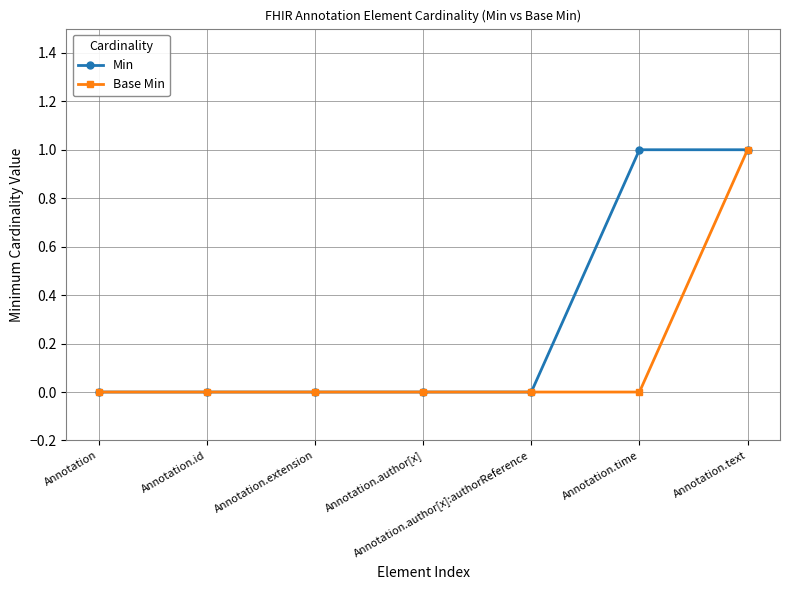

Does the chart have visible grid lines?

Yes